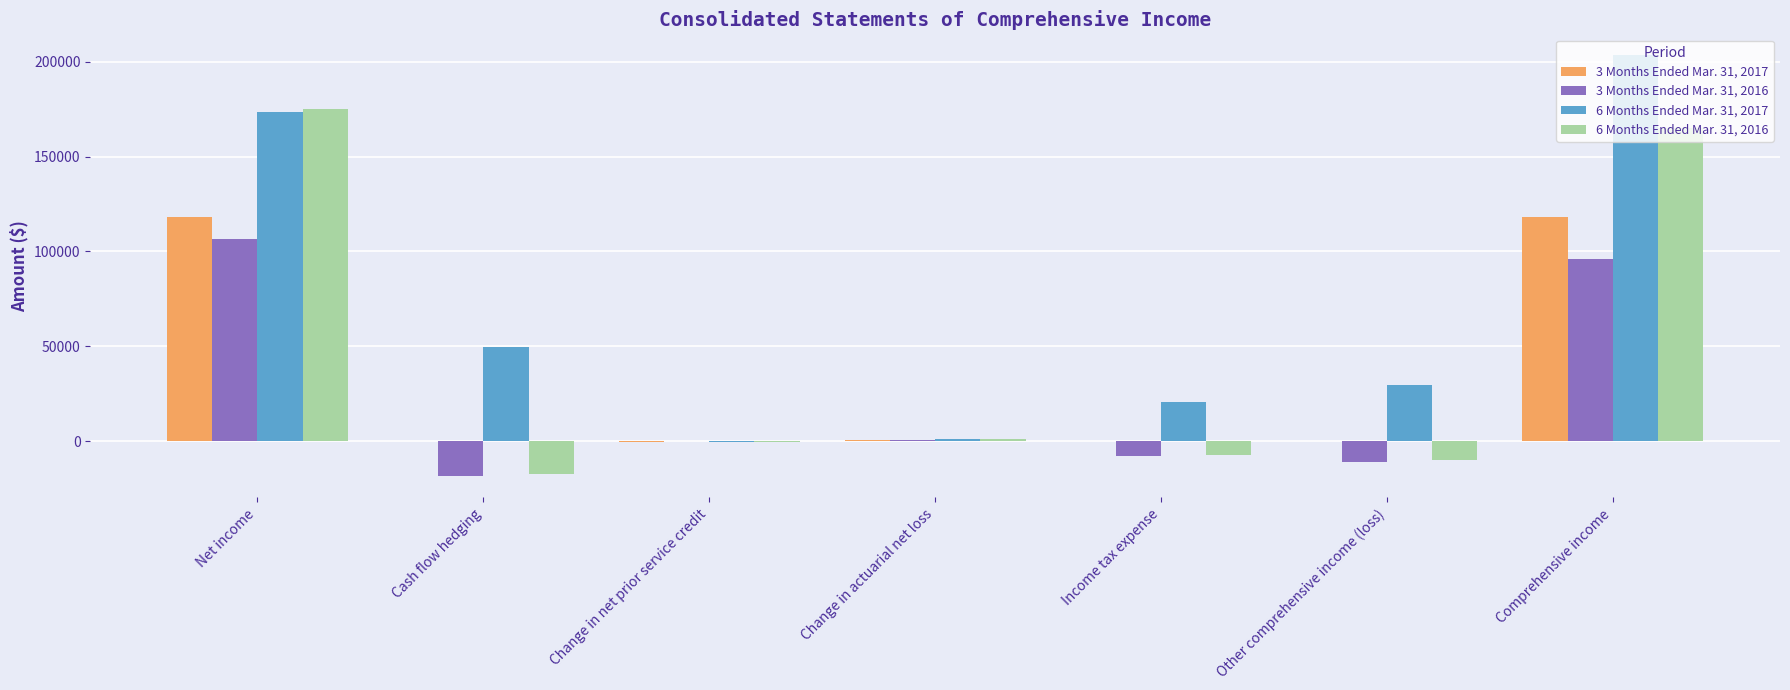

The value of 3 Months Ended Mar. 31, 2016 at Net income is 157976. True or false?

False